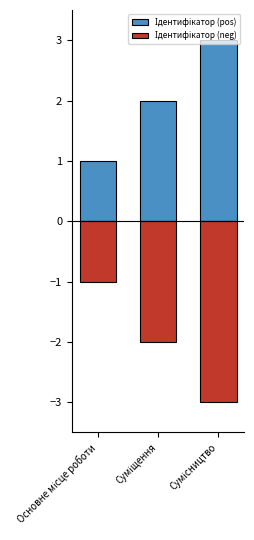

What is the difference between the maximum and minimum values in the Ідентифікатор (neg) series?

2